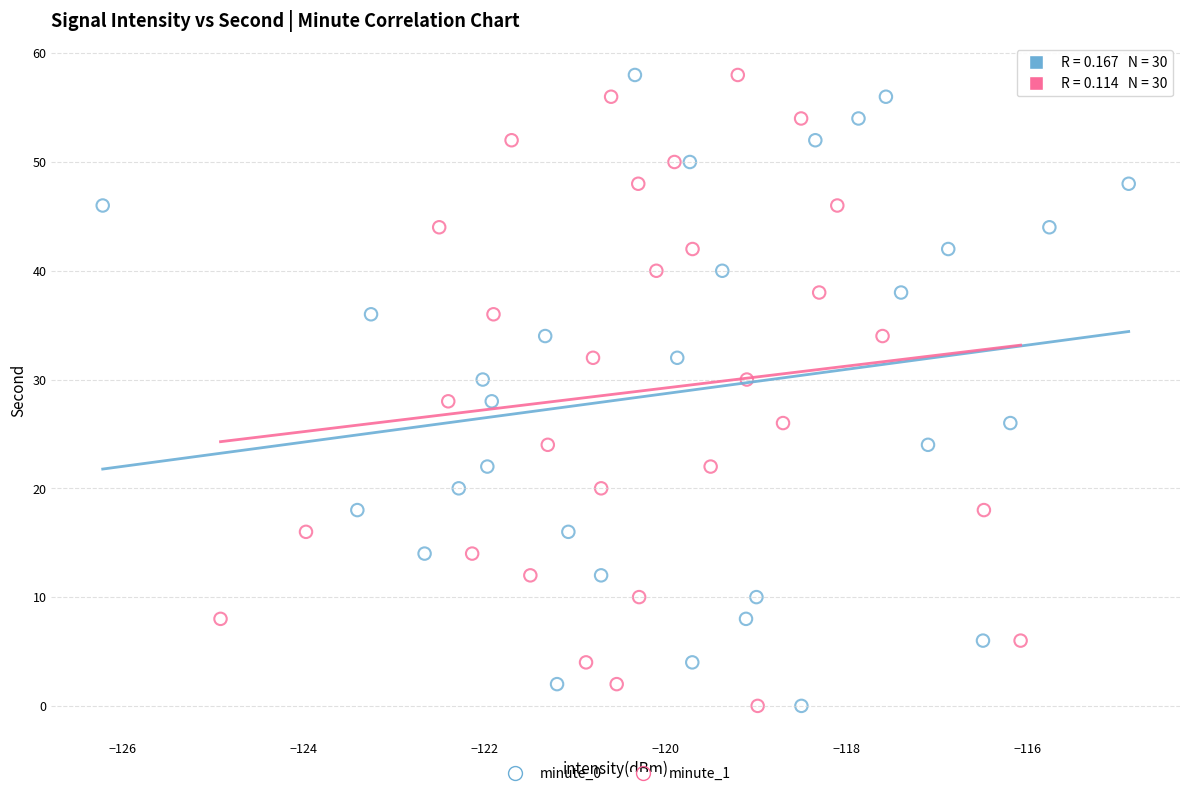

What are all the series names shown in the legend?

minute_0, minute_1